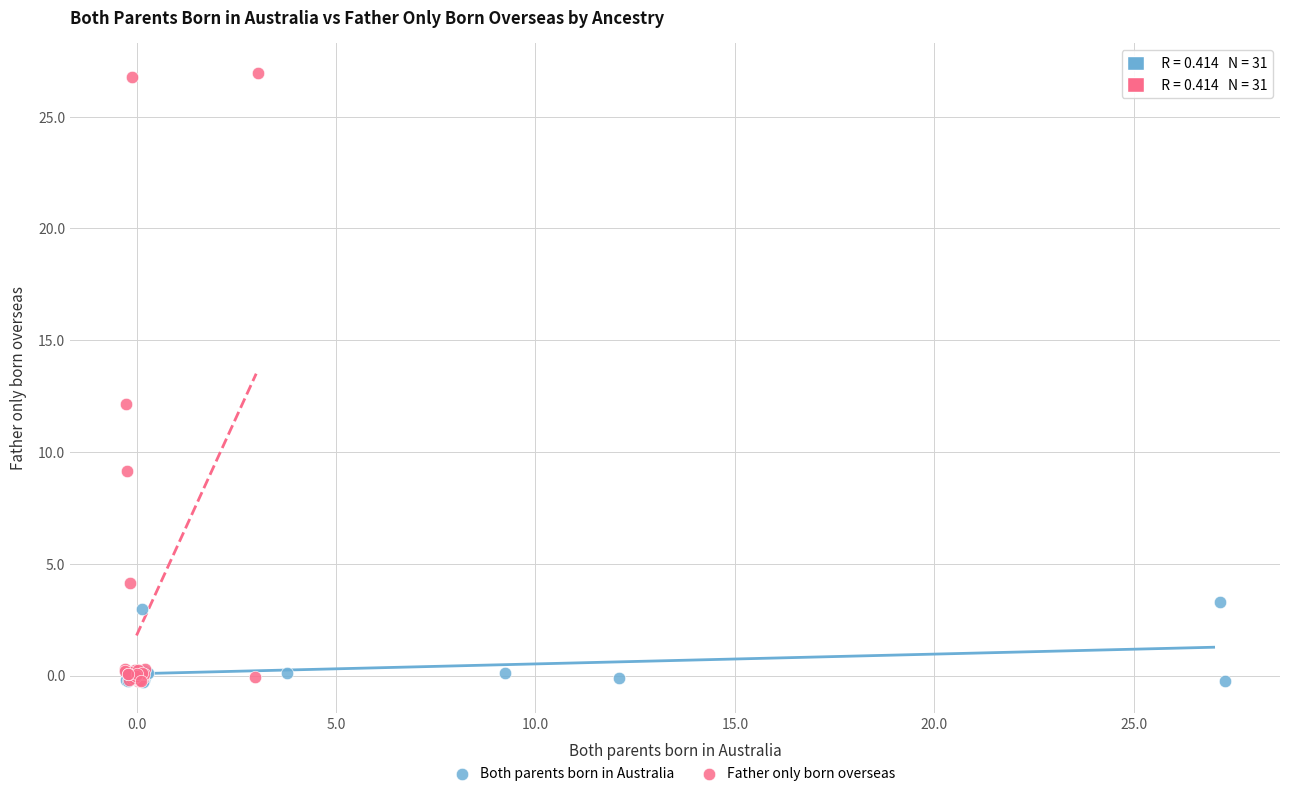

Which series reaches the maximum Y coordinate?

Father only born overseas